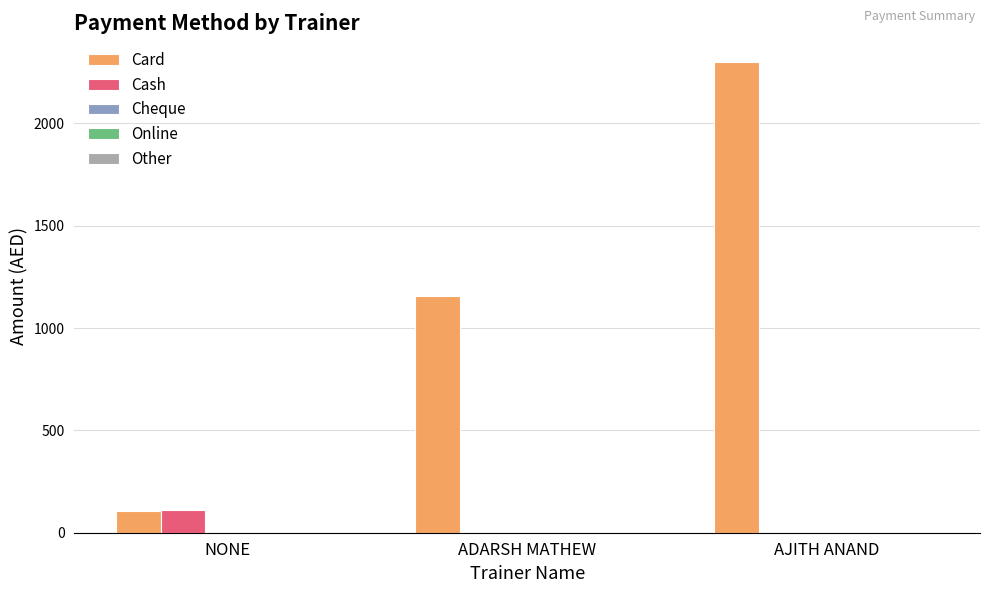

What is the sum of the Card values at AJITH ANAND and ADARSH MATHEW?

3455